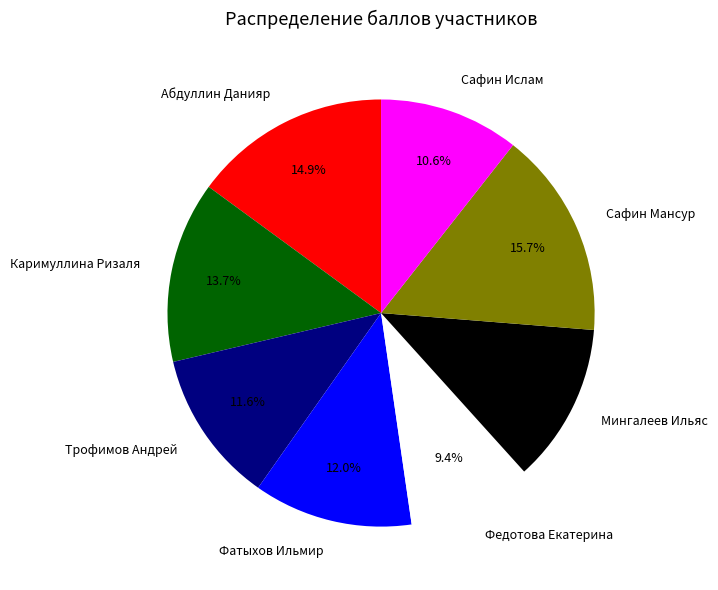

How many segments does this pie chart have?

8